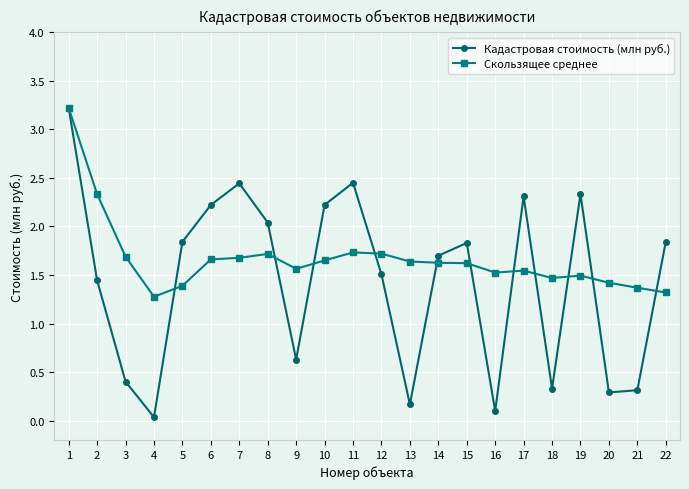

What is the total value across all series at 7?

4.1